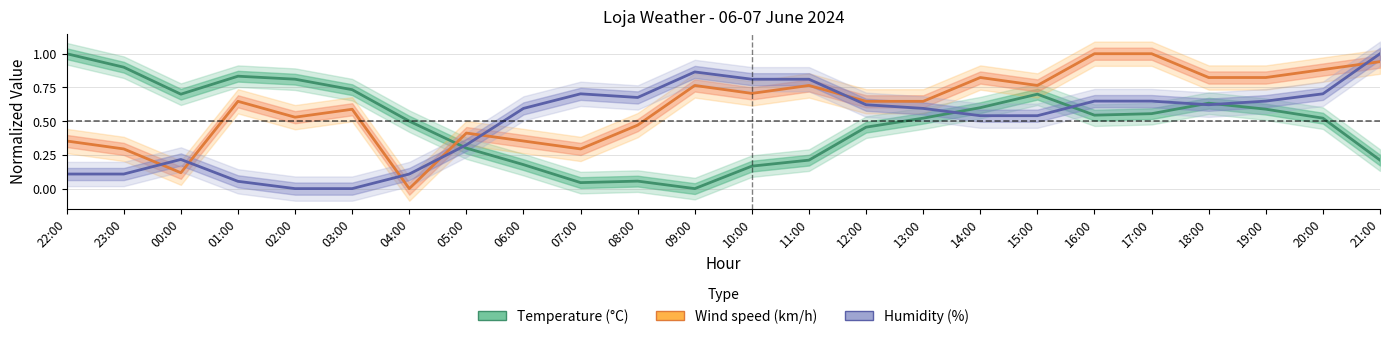

Which series has the largest range (max minus min)?

Temperature (°C)